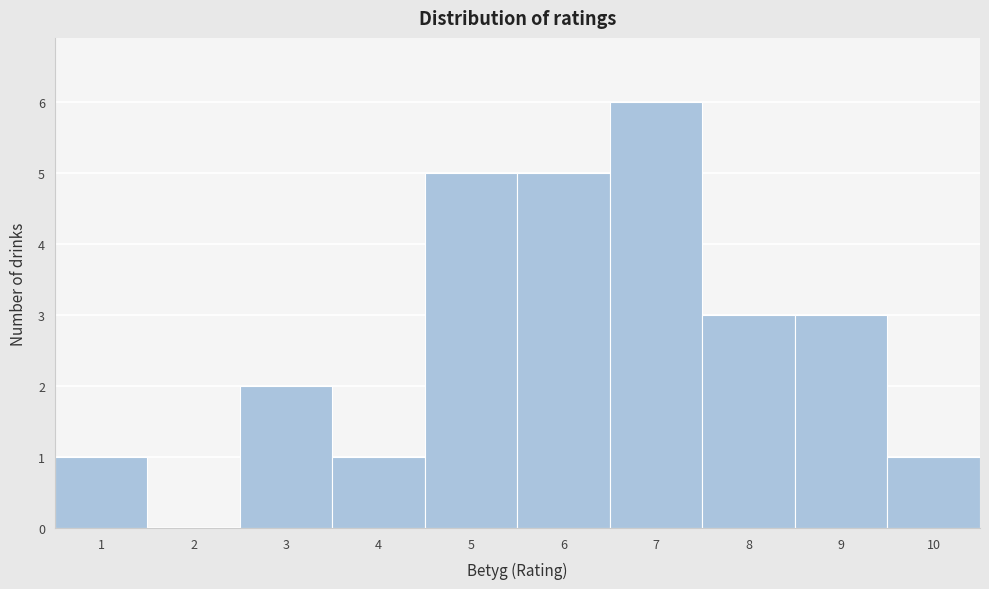

Reading left to right, transcribe all the data shown in this chart.

1=1	2=0	3=2	4=1	5=5	6=5	7=6	8=3	9=3	10=1